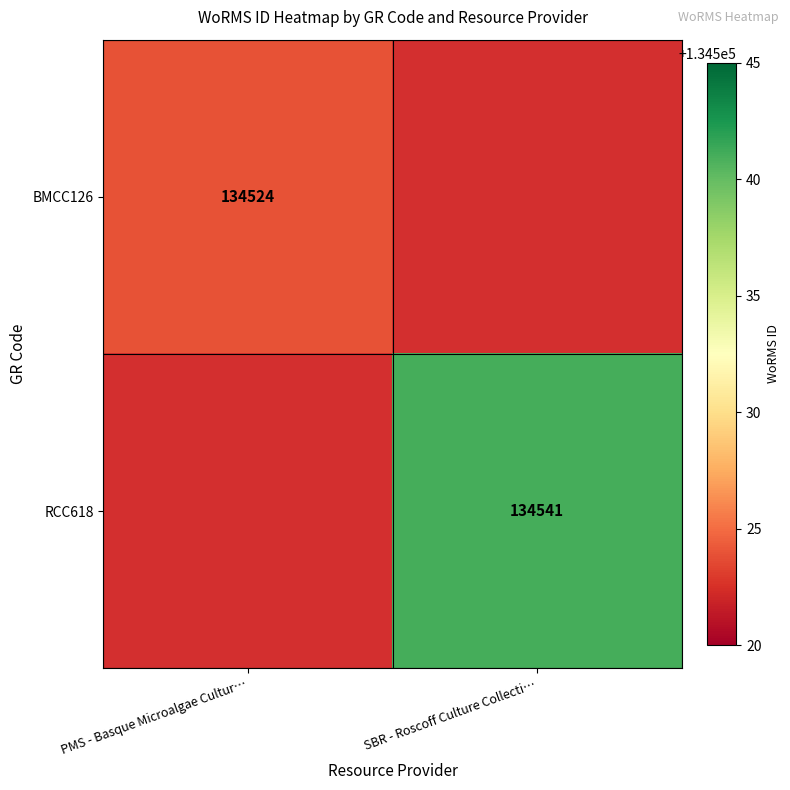

The RCC618 series shows 134541 at SBR - Roscoff Culture Collecti…. True or false?

True